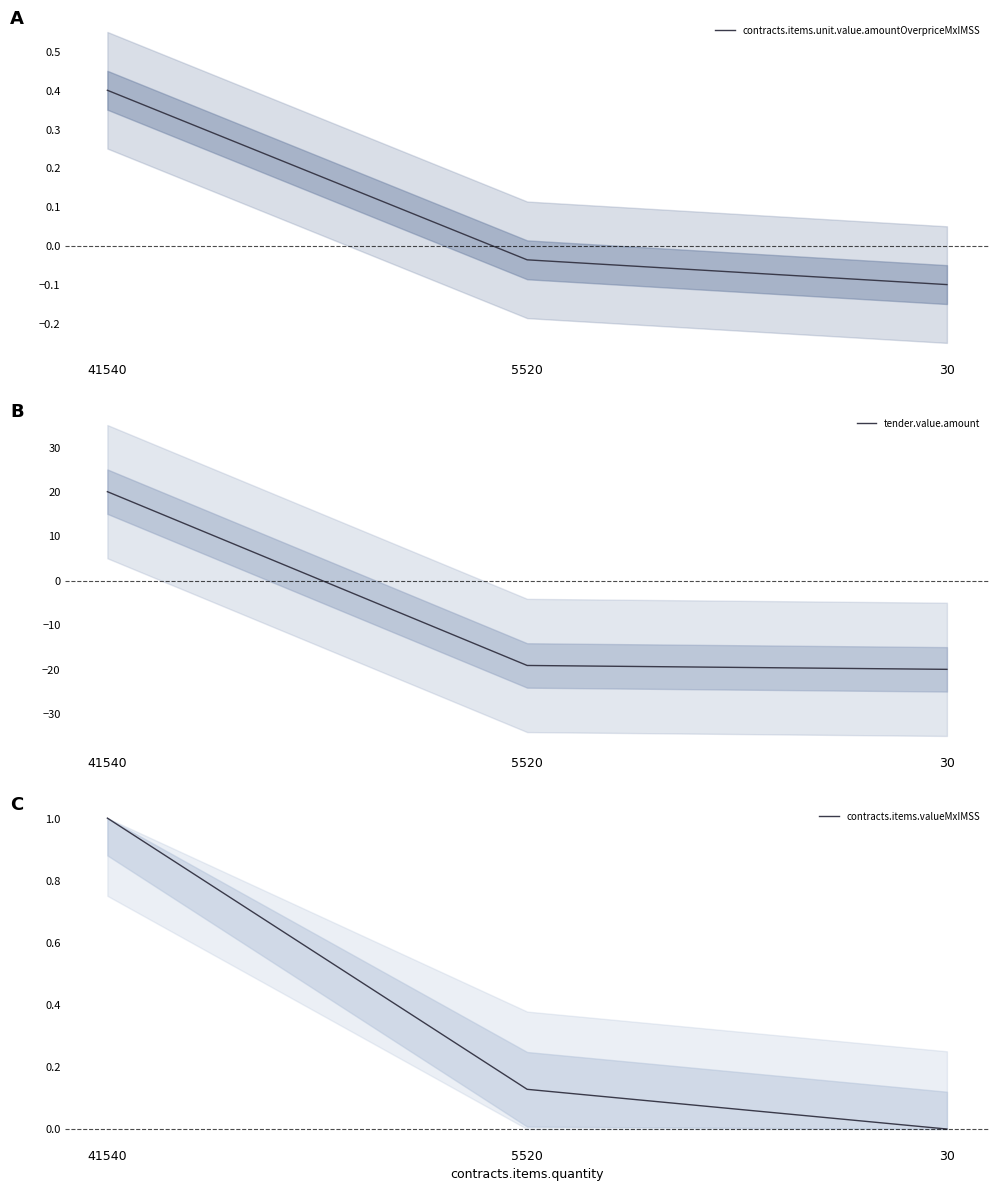

What are all the series names shown in the legend?

contracts.items.unit.value.amountOverpriceMxIMSS, tender.value.amount, contracts.items.valueMxIMSS